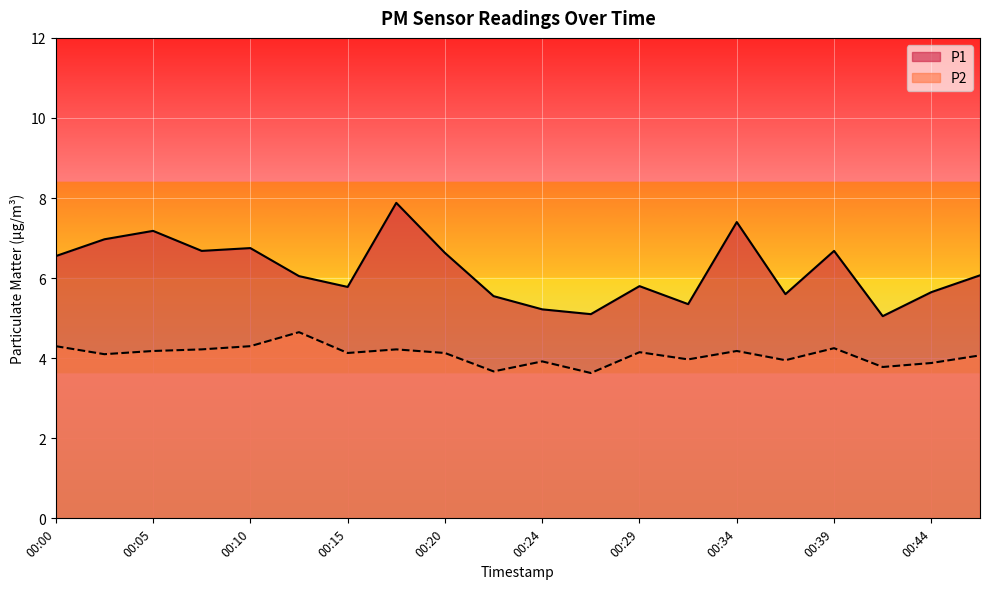

Is the value of P2 at 00:46 greater than the value of P1 at 00:37?

No